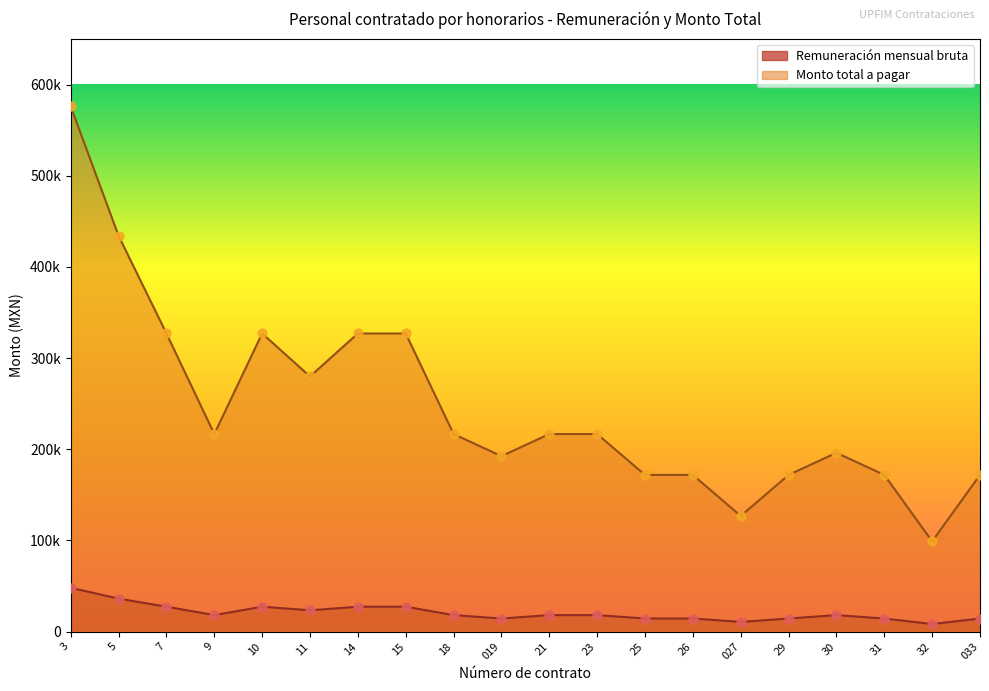

Which series contains the highest Y value?

Monto total a pagar